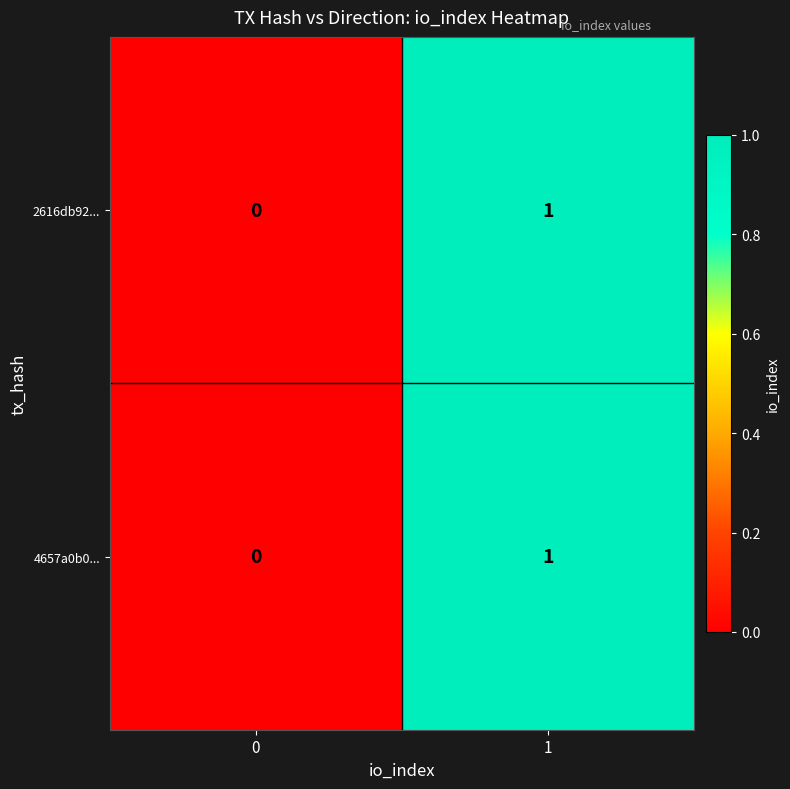

Reading left to right, what are all the values shown in this chart?

2616db92...: 0=0	1=1
4657a0b0...: 0=0	1=1